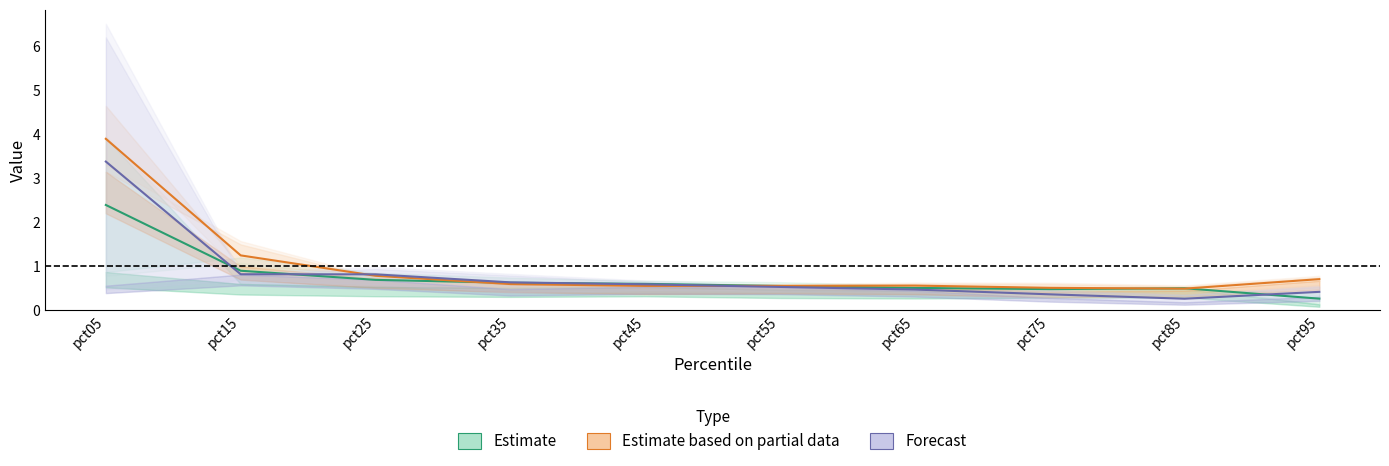

True or false: Estimate has a value of 0.6 at pct55.

True